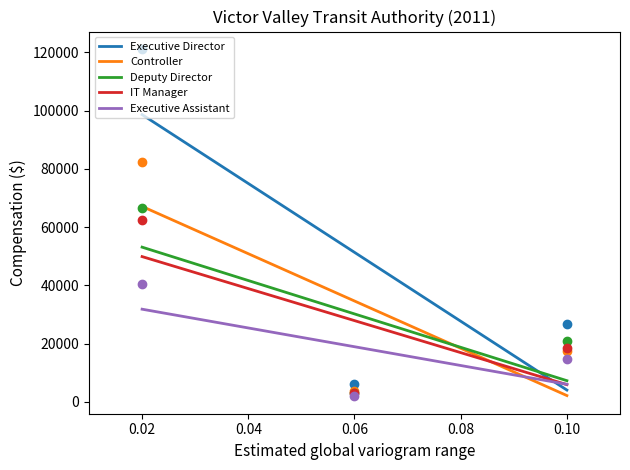

Which series reaches the maximum Y coordinate?

Executive Director